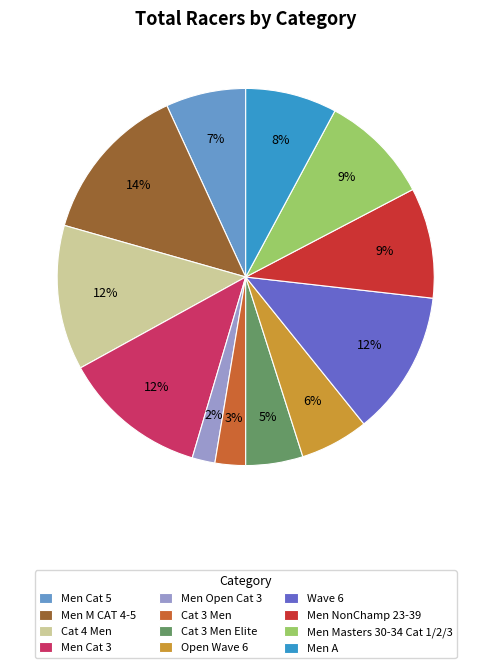

Is there any slice that represents more than half of the pie?

No